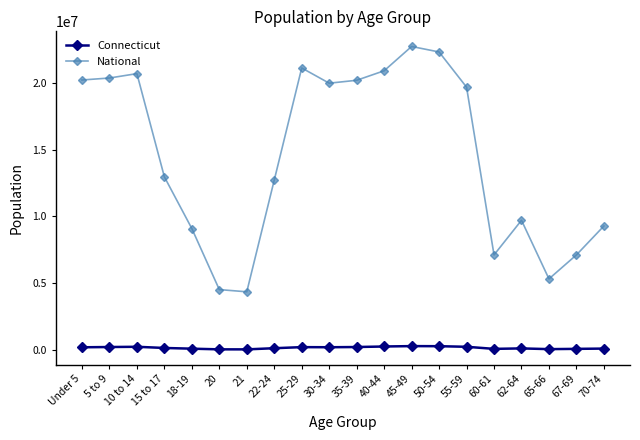

List the series in order of their peak value, lowest first.

Connecticut, National